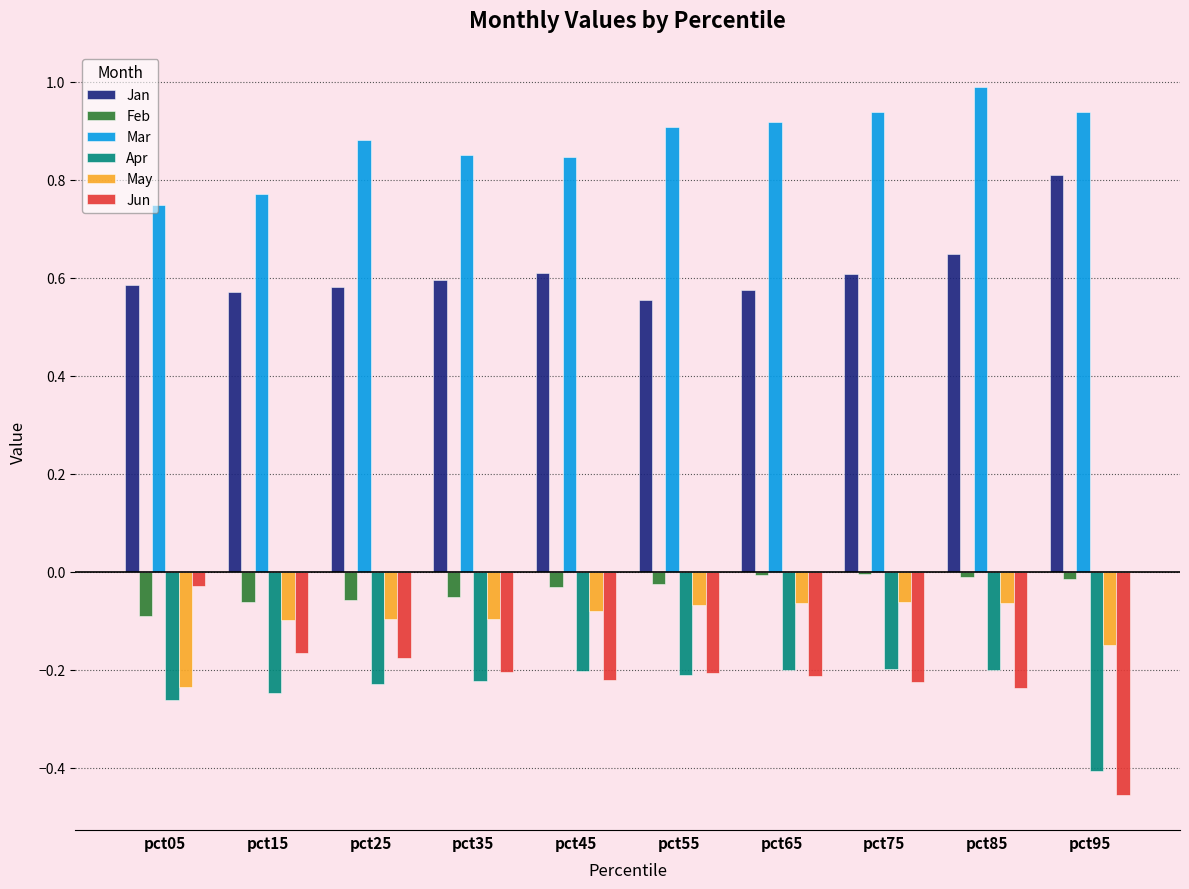

List the series in order of their peak value, highest first.

Mar, Jan, Feb, Jun, May, Apr